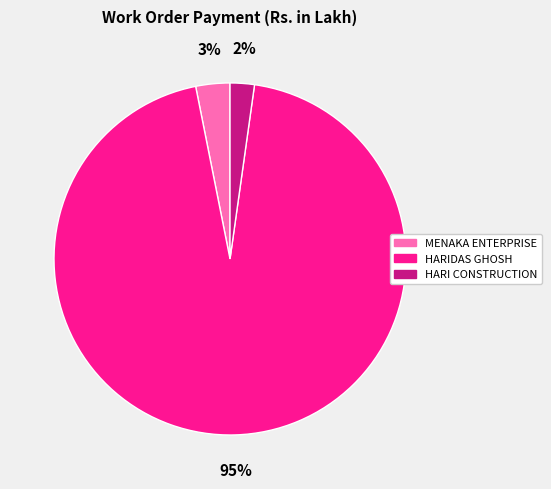

True or false: HARI CONSTRUCTION accounts for 8% of the total.

False